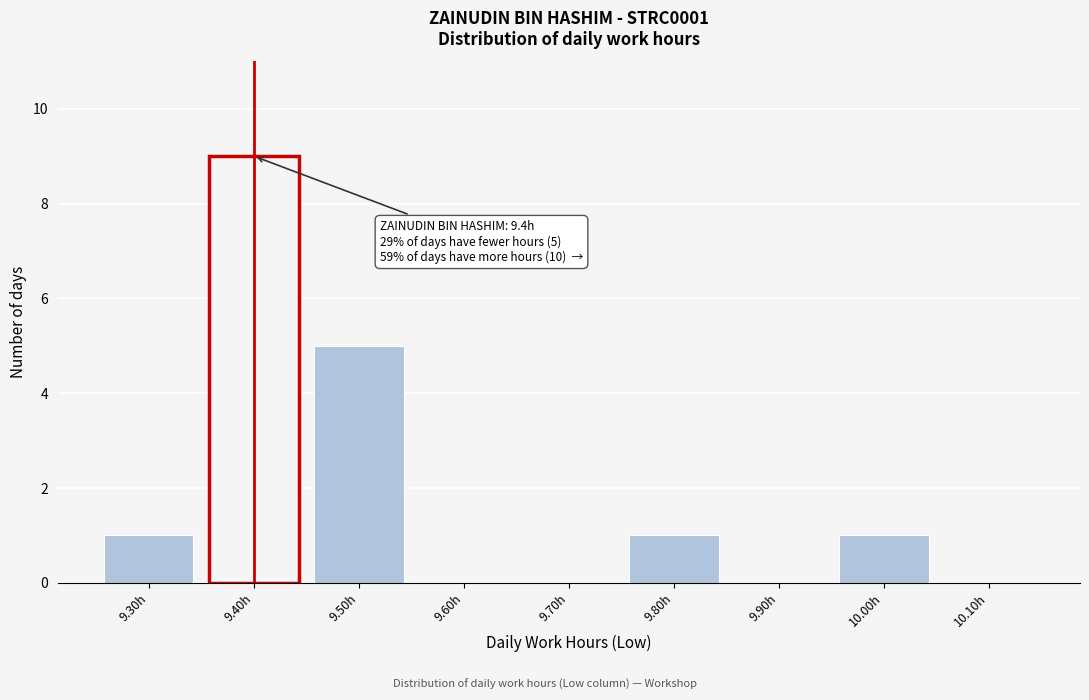

Reading left to right, list all the values displayed in this chart.

9.30h=1	9.40h=9	9.50h=5	9.60h=0	9.70h=0	9.80h=1	9.90h=0	10.00h=1	10.10h=0